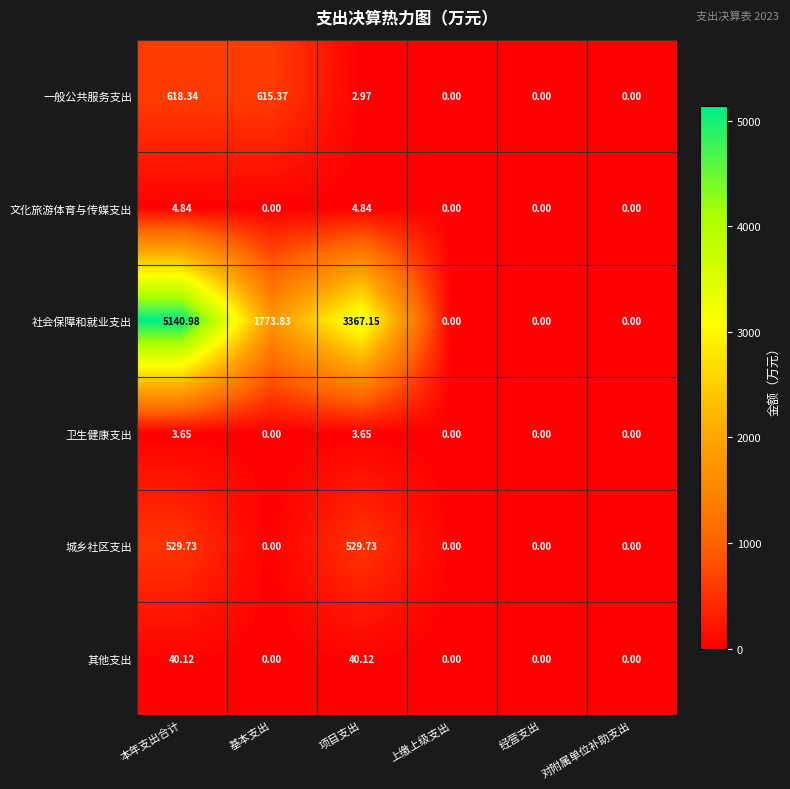

List the series in order of their peak value, highest first.

社会保障和就业支出, 一般公共服务支出, 城乡社区支出, 其他支出, 文化旅游体育与传媒支出, 卫生健康支出